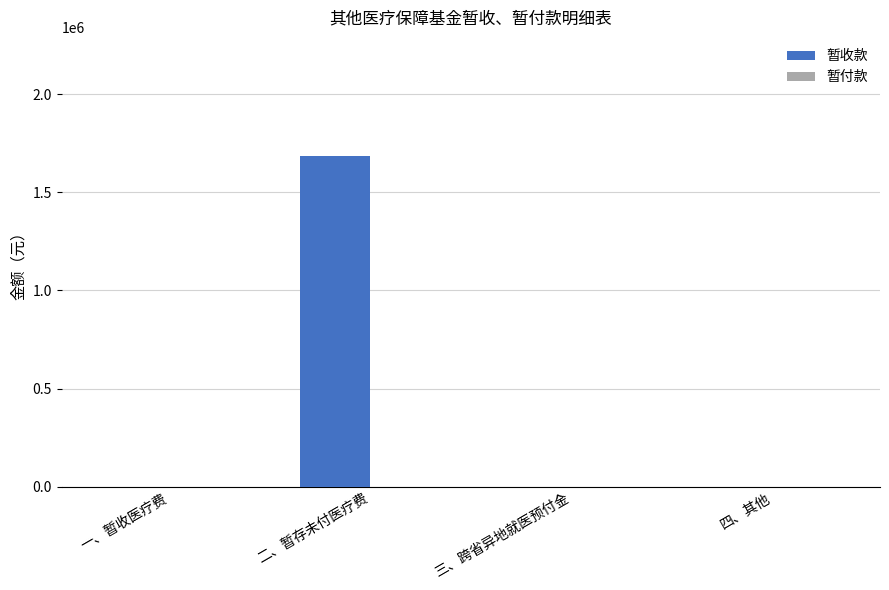

What is the approximate value at 二、暂存未付医疗费?

1685361.5